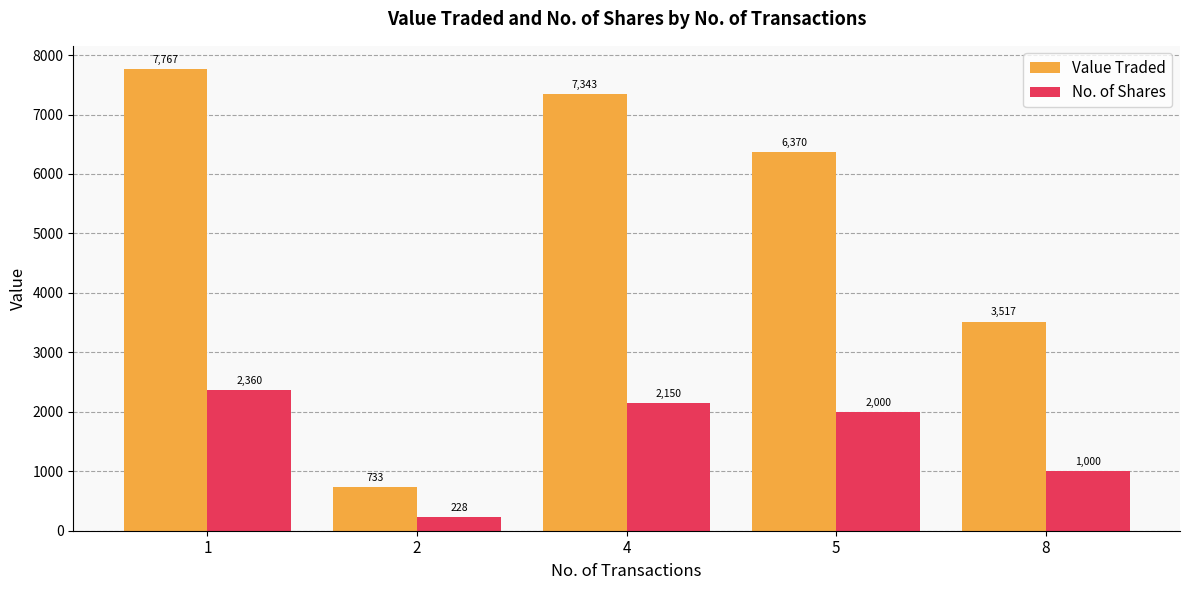

What is the average value of the Value Traded series?

5146